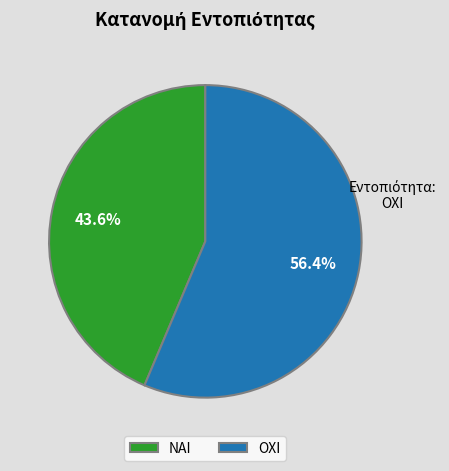

Rank the categories by value from lowest to highest.

ΝΑΙ, ΟΧΙ